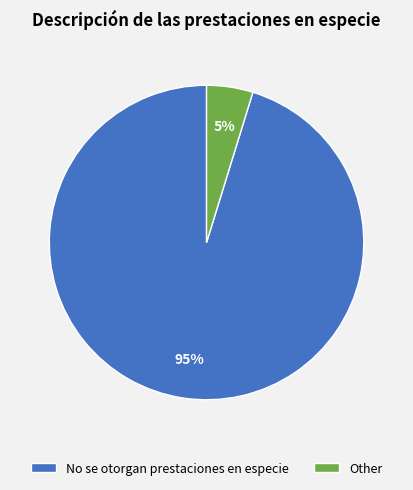

Do No se otorgan prestaciones en especie and Other together represent more than half of the pie?

Yes